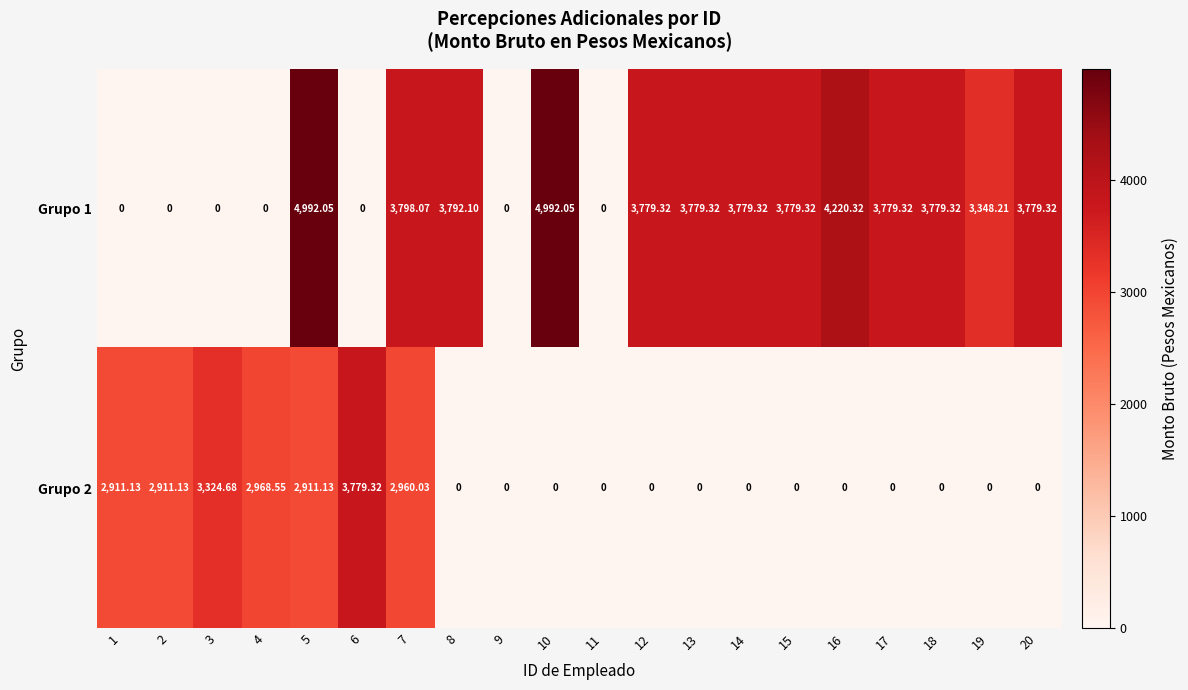

Is the value of Grupo 2 at 17 greater than the value of Grupo 1 at 13?

No